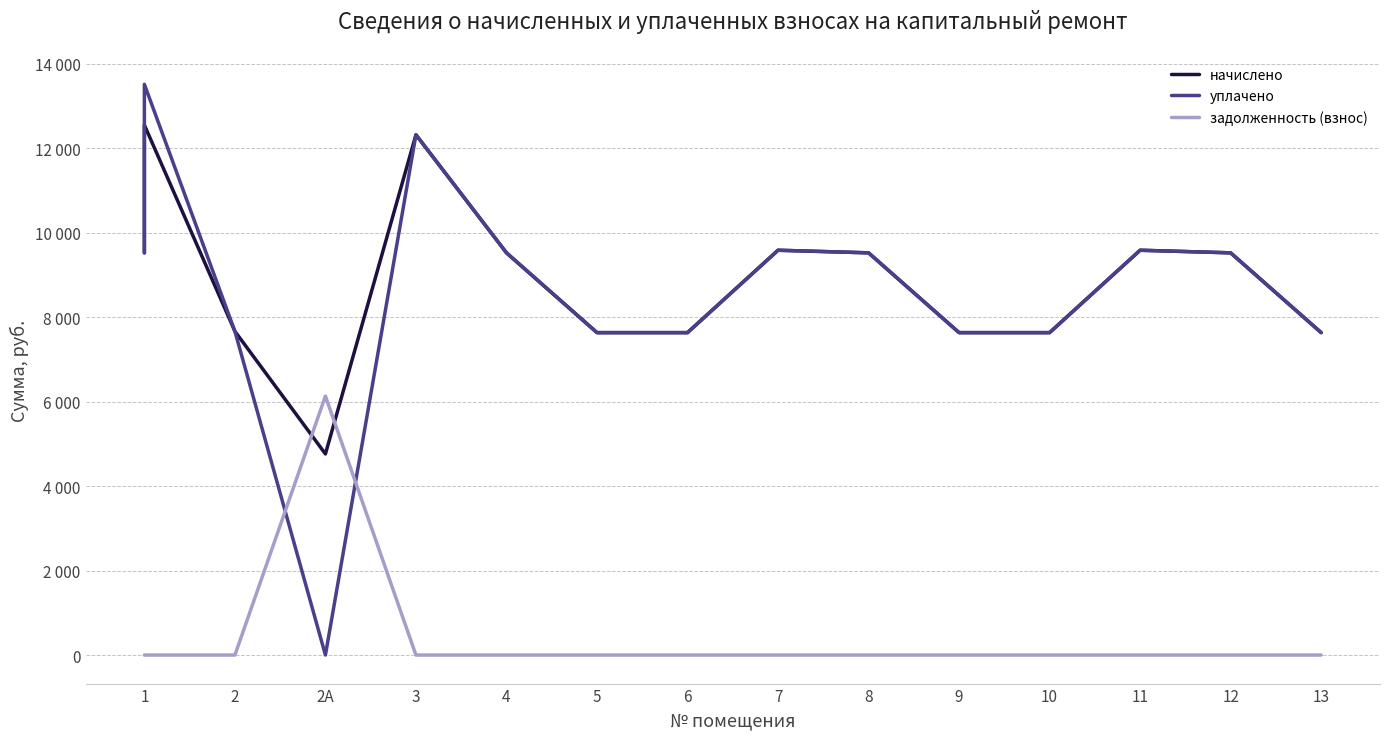

What position from the left is 2А?

3